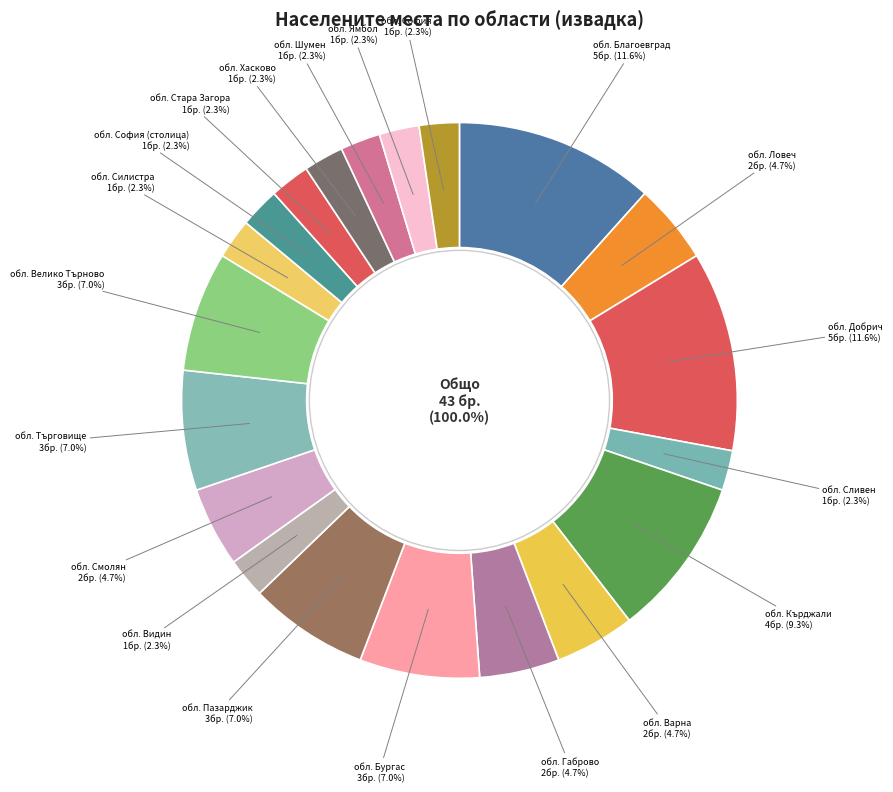

Which slice is the smallest?

обл. Сливен